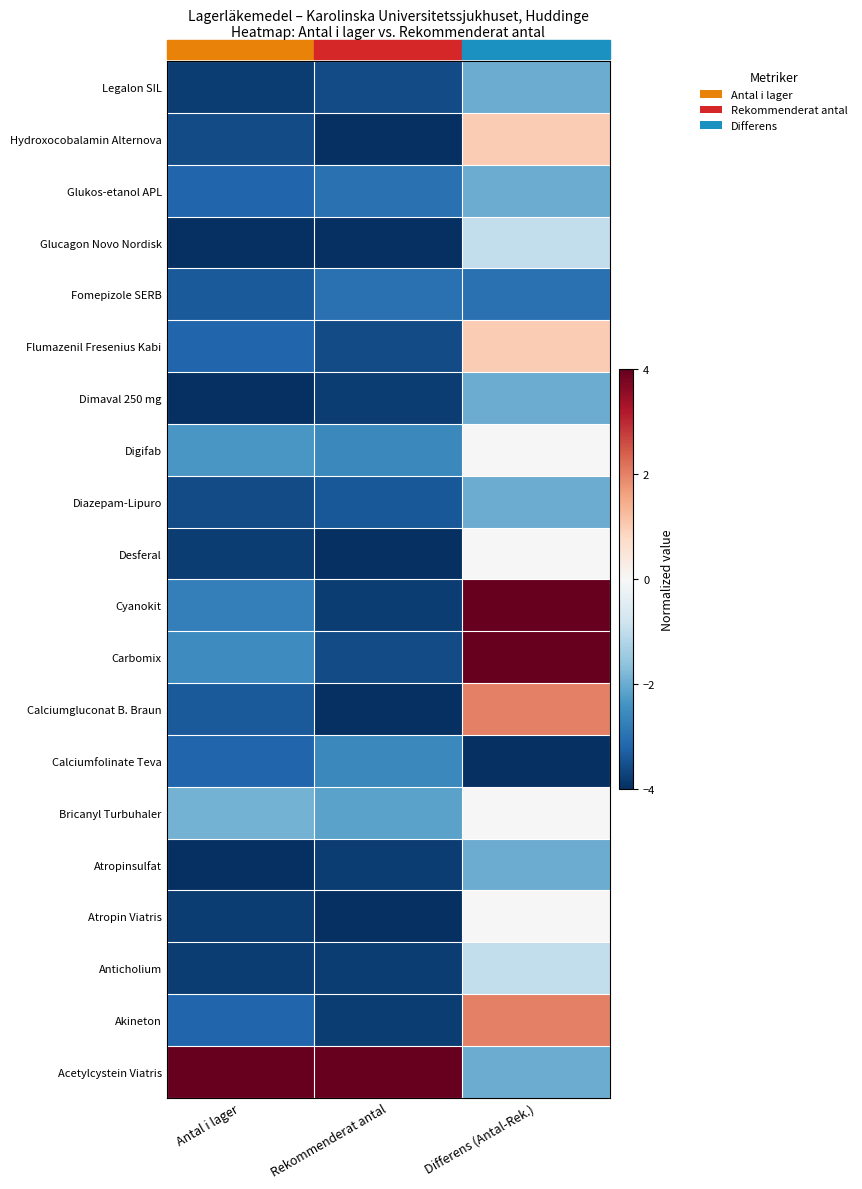

Count the number of categories in the chart.

3